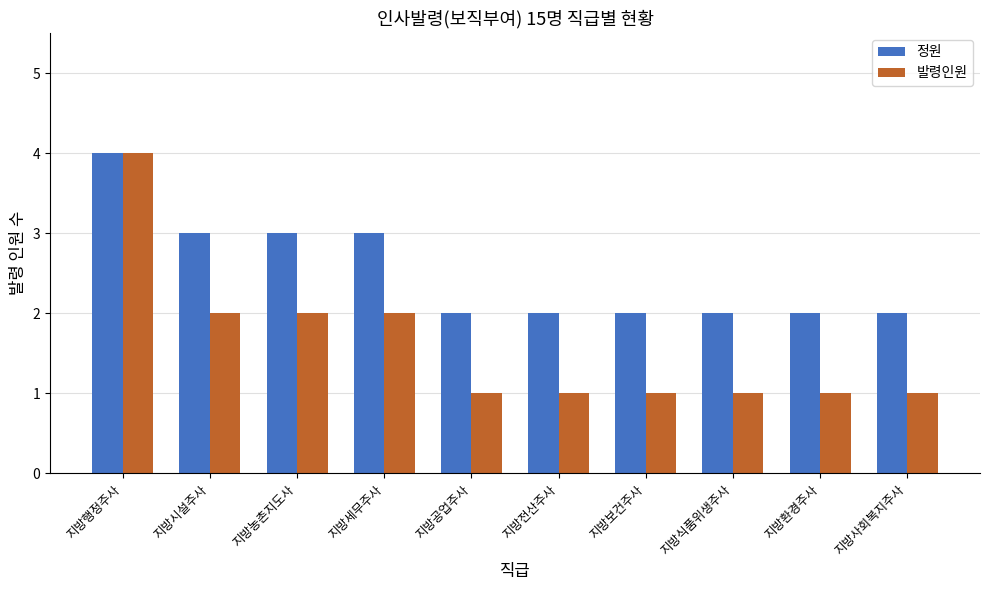

Reading left to right, extract all data points from this chart.

정원: 지방행정주사=4	지방시설주사=3	지방농촌지도사=3	지방세무주사=3	지방공업주사=2	지방전산주사=2	지방보건주사=2	지방식품위생주사=2	지방환경주사=2	지방사회복지주사=2
발령인원: 지방행정주사=4	지방시설주사=2	지방농촌지도사=2	지방세무주사=2	지방공업주사=1	지방전산주사=1	지방보건주사=1	지방식품위생주사=1	지방환경주사=1	지방사회복지주사=1